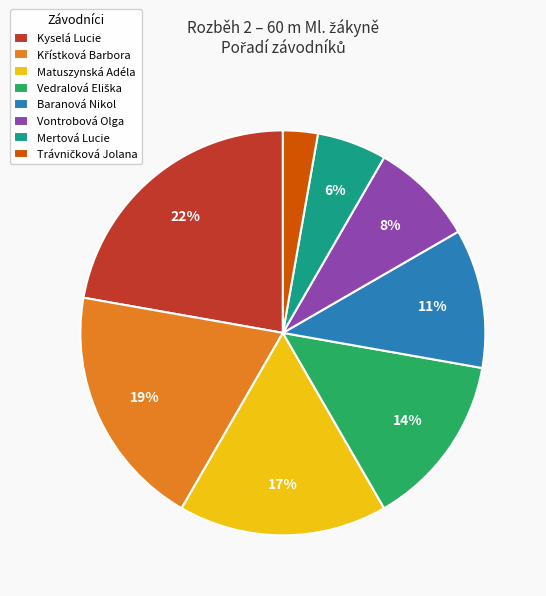

Which slice is the largest?

Kyselá Lucie